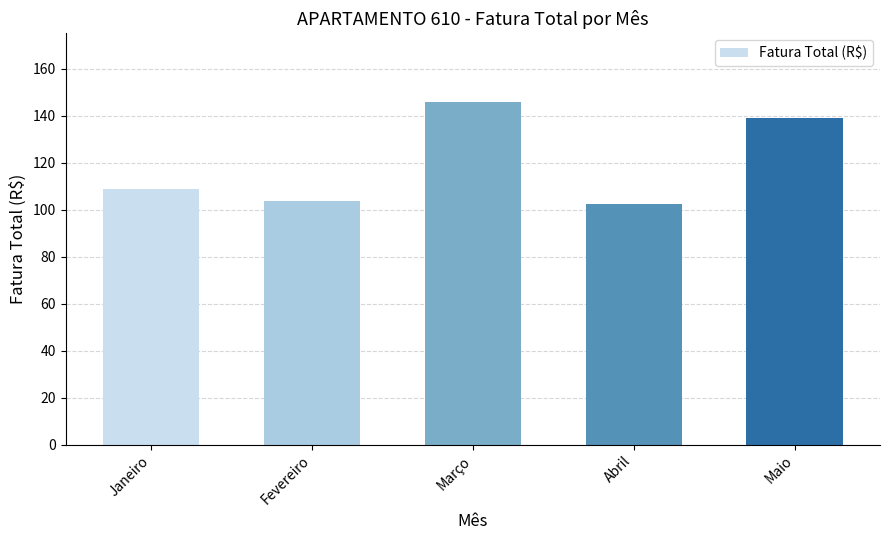

What is the greatest value displayed?

145.9